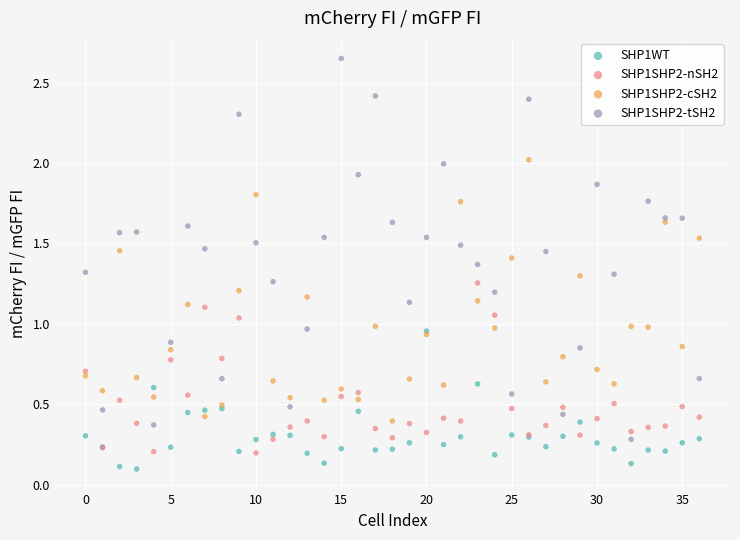

What are all the series names shown in the legend?

SHP1WT, SHP1SHP2-nSH2, SHP1SHP2-cSH2, SHP1SHP2-tSH2